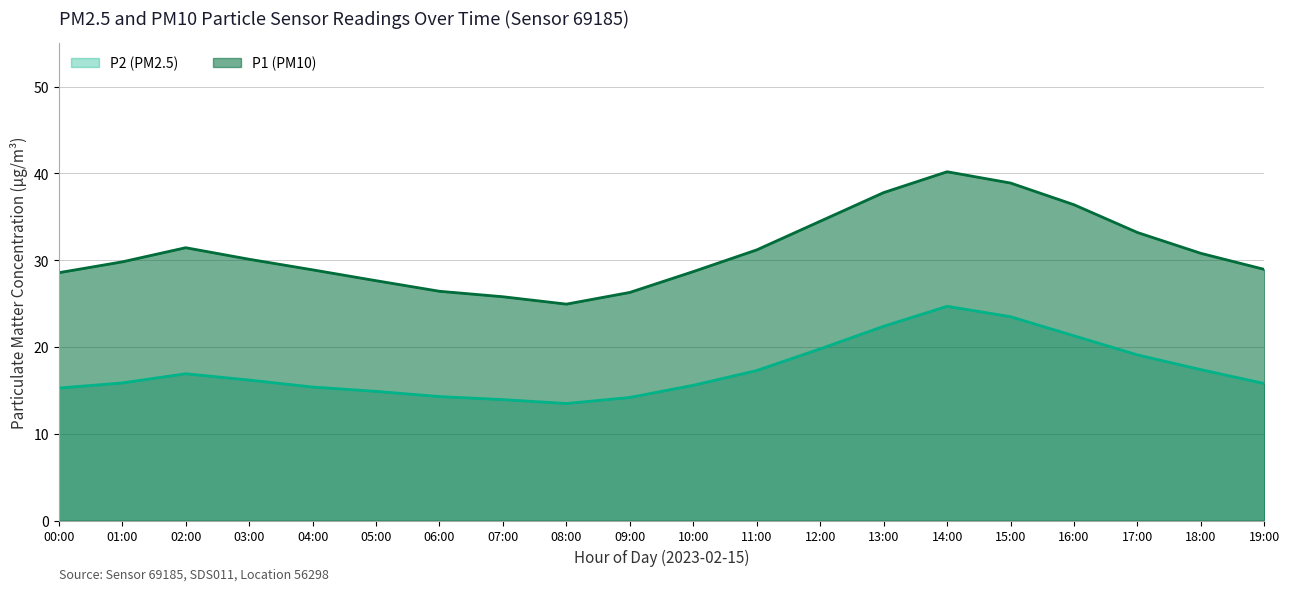

Rank the series by their average value, from highest to lowest.

P1 (line), P2 (line)